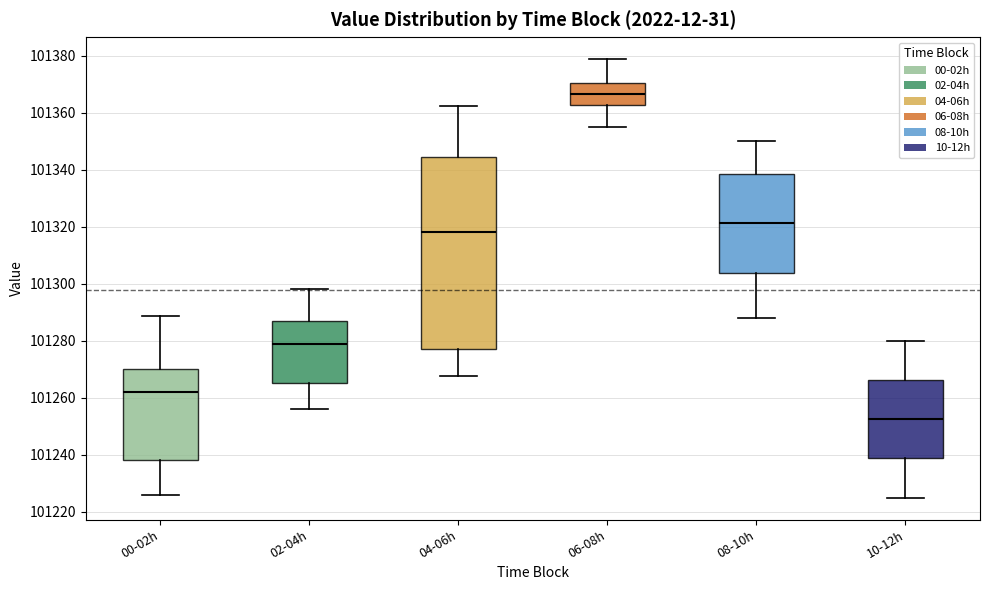

Comparing the boxes themselves (not the whiskers), which one is the tallest?

04-06h